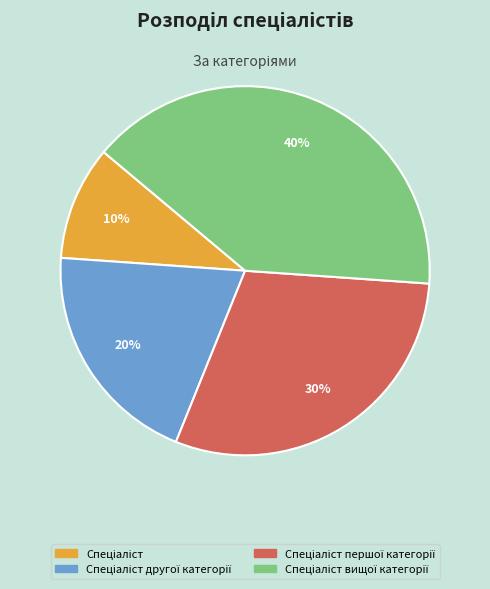

To the nearest percent, what is the average slice percentage?

25%